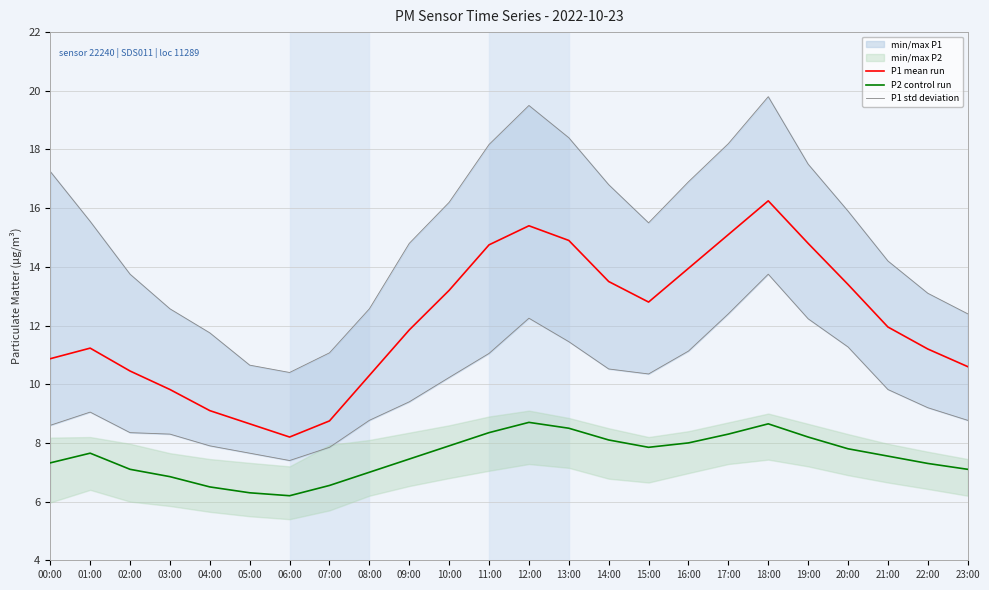

How many lines are shown in the chart?

3